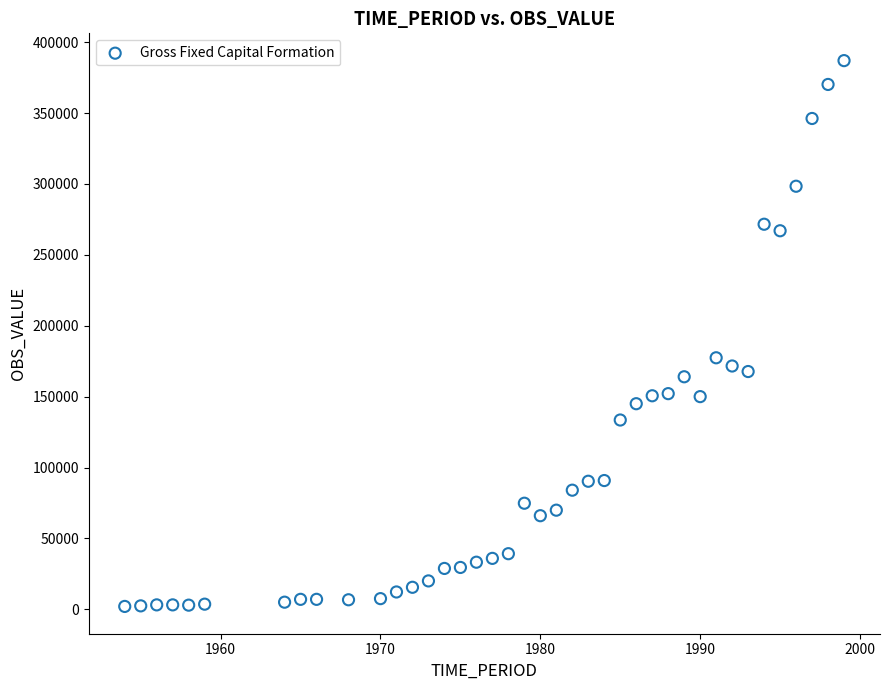

What Y value in the scatter plot is closest to 194504?

177400